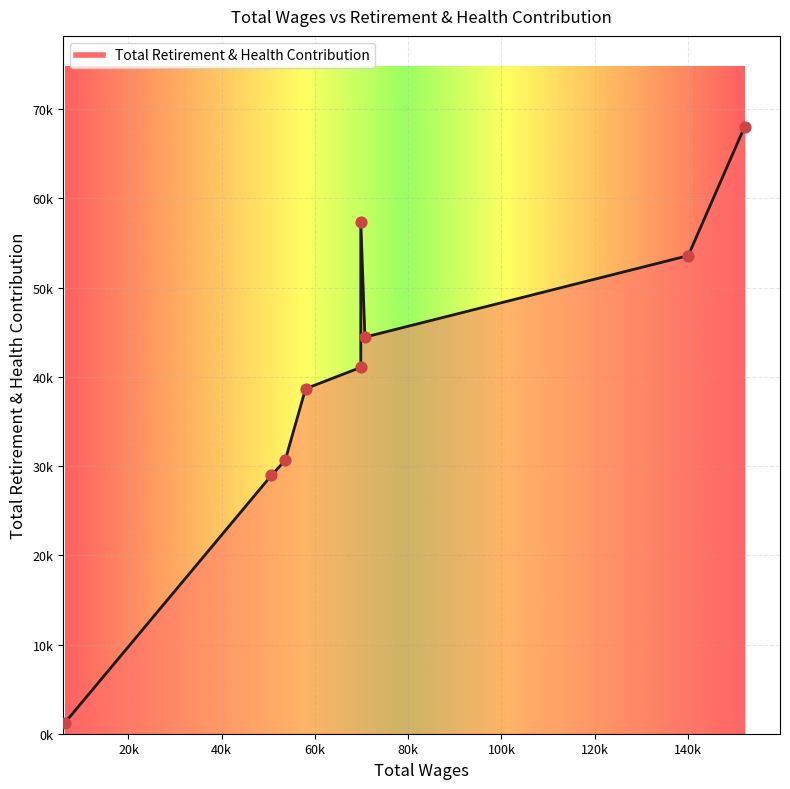

Between 69840.0 and 57991.0, which is larger?

69840.0